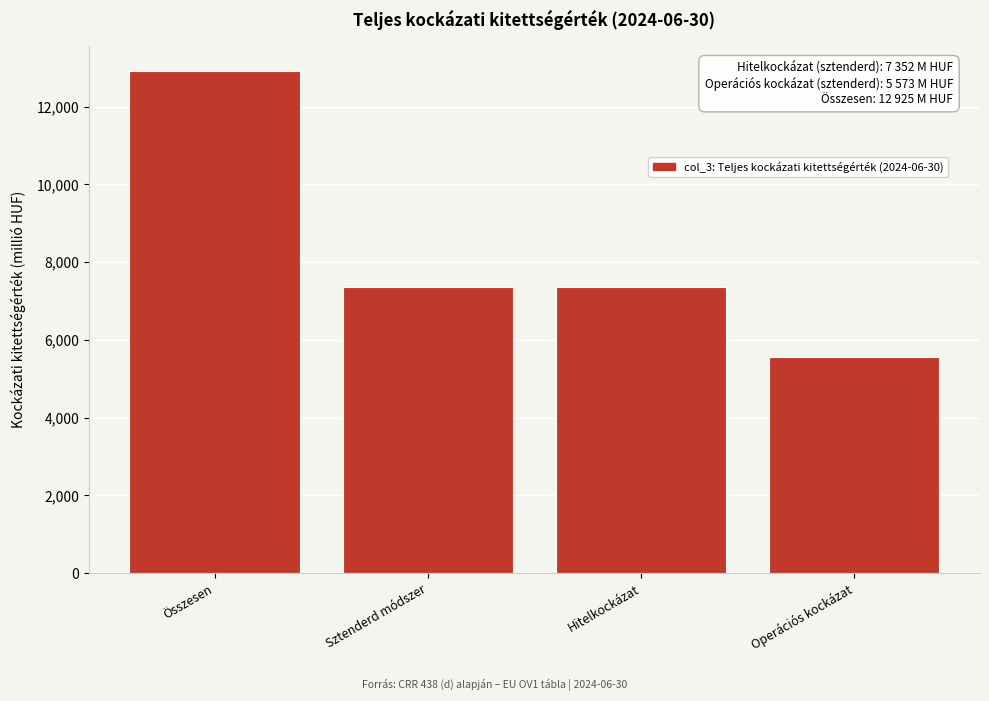

Reading left to right, transcribe all the data shown in this chart.

Összesen=12925.4	Sztenderd módszer=7352.3	Hitelkockázat=7352.3	Operációs kockázat=5573.1